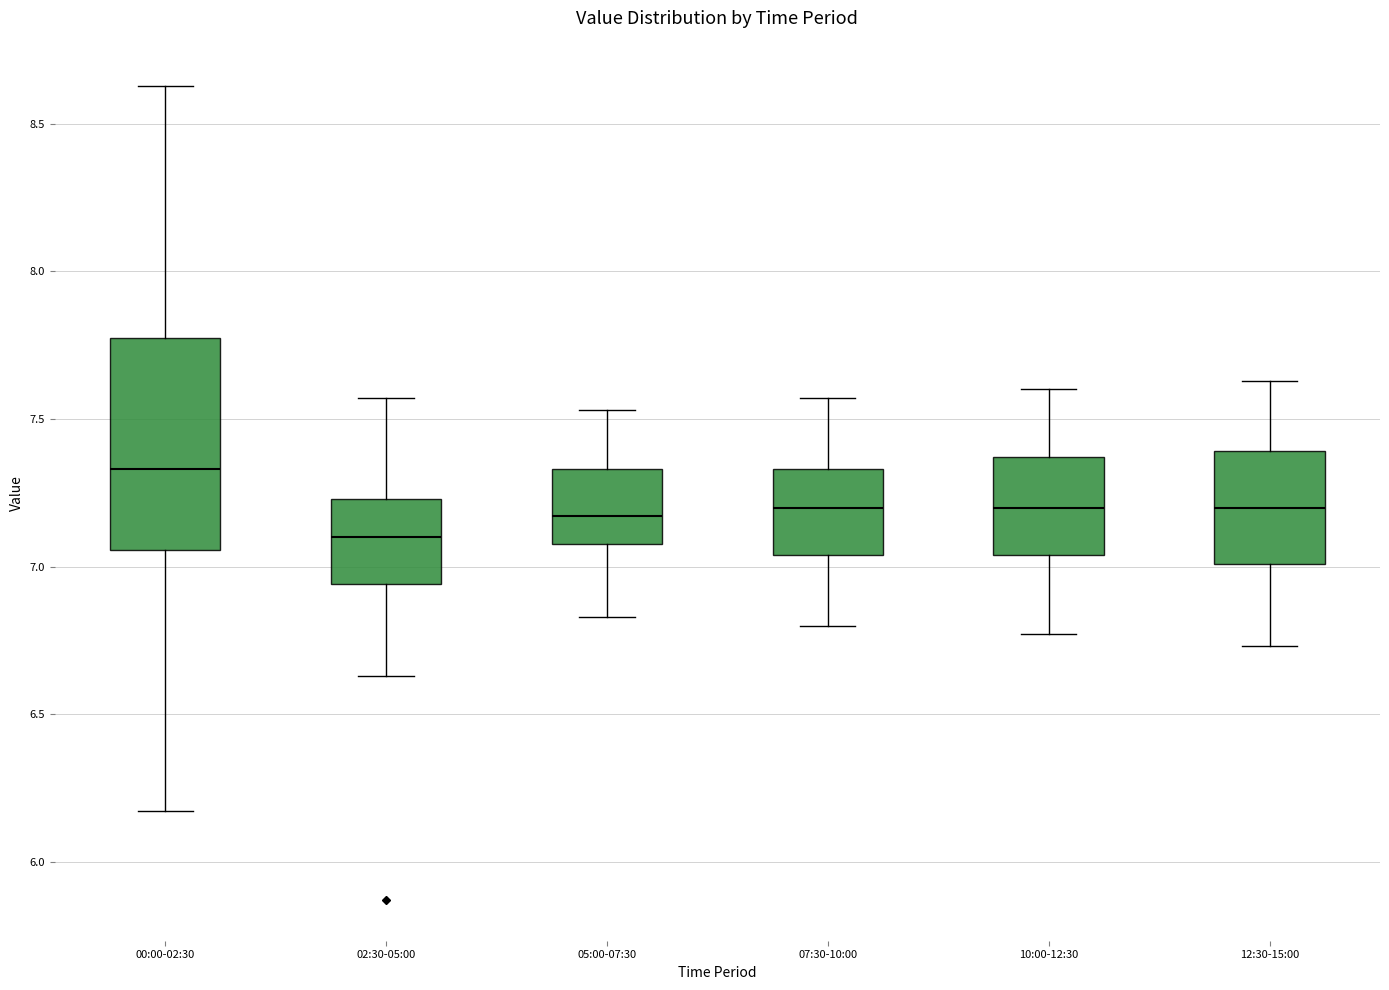

Reading left to right, read every box against the y-axis: the position of its median line, the range the box covers, and the ends of its whiskers. The values are not printed on the chart, so give them approximately, as read against the axis.

00:00-02:30: median 7.35, box 7.05 to 7.80, whiskers 6.15 to 8.65
02:30-05:00: median 7.10, box 6.95 to 7.25, whiskers 6.65 to 7.55
05:00-07:30: median 7.15, box 7.10 to 7.35, whiskers 6.85 to 7.55
07:30-10:00: median 7.20, box 7.05 to 7.35, whiskers 6.80 to 7.55
10:00-12:30: median 7.20, box 7.05 to 7.35, whiskers 6.75 to 7.60
12:30-15:00: median 7.20, box 7.00 to 7.40, whiskers 6.75 to 7.65